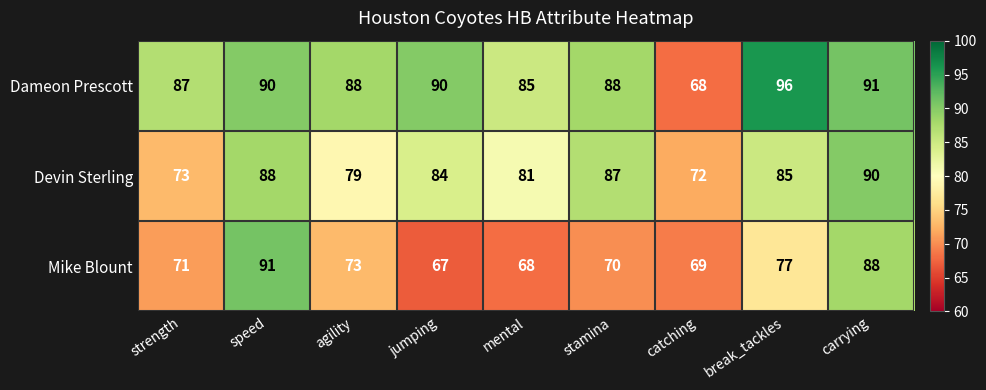

At strength, list the series in order from smallest to largest.

Mike Blount, Devin Sterling, Dameon Prescott